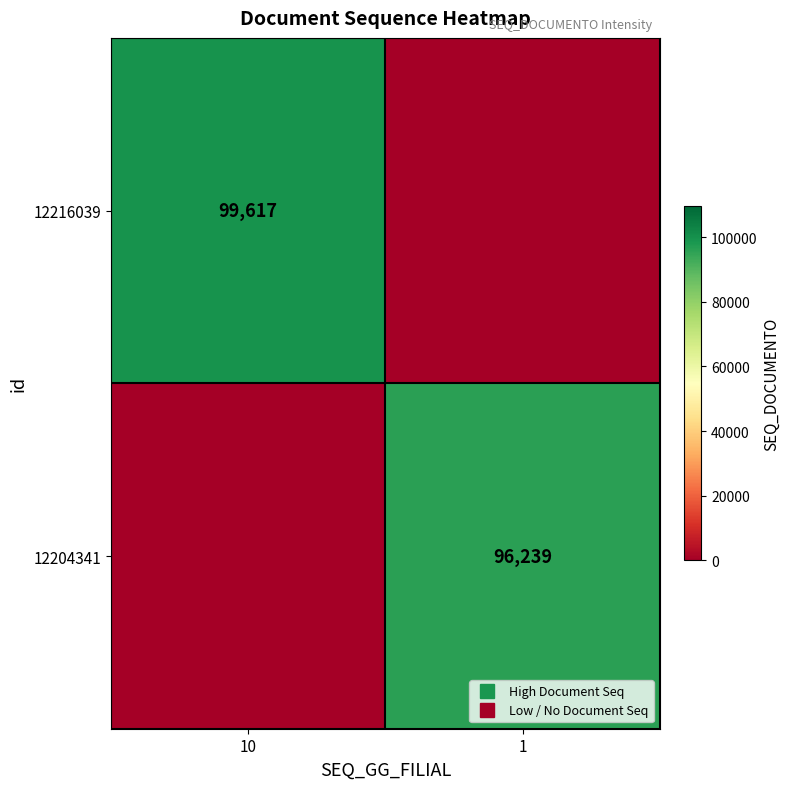

List the labels in order of 12204341 value, smallest first.

10, 1